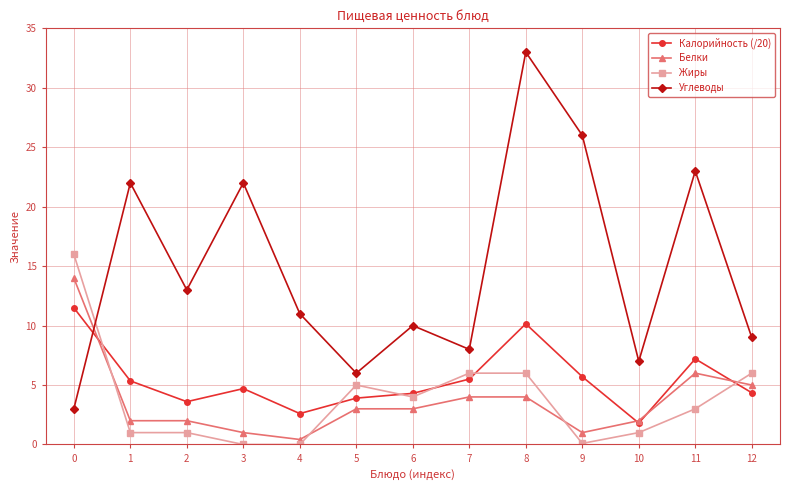

Does the chart display data point markers on the line(s)?

Yes